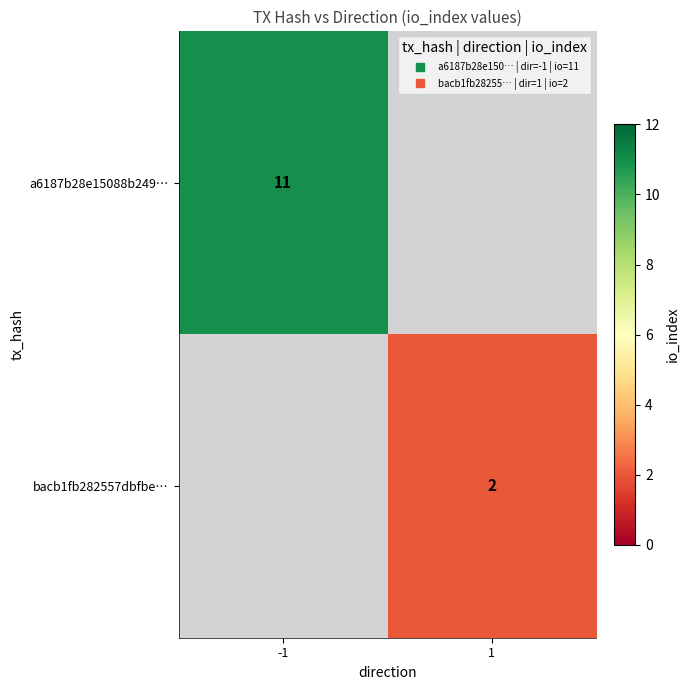

What value does the bacb1fb282557dbfbe… series have at 1?

2.0